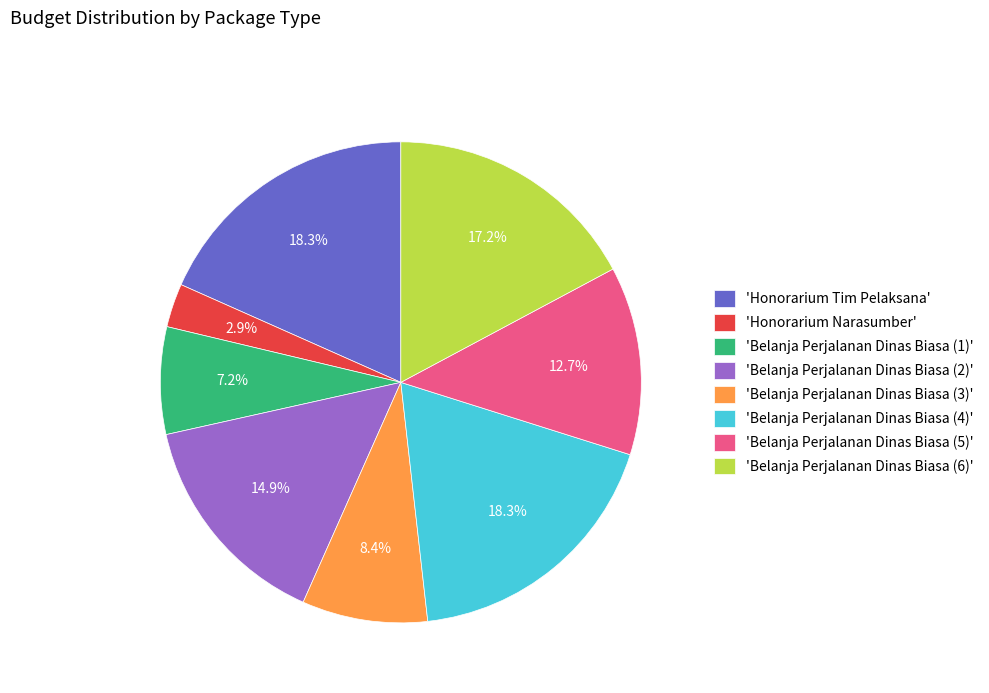

What is the total percentage of 'Belanja Perjalanan Dinas Biasa (2)' and 'Belanja Perjalanan Dinas Biasa (3)'?

23.3%